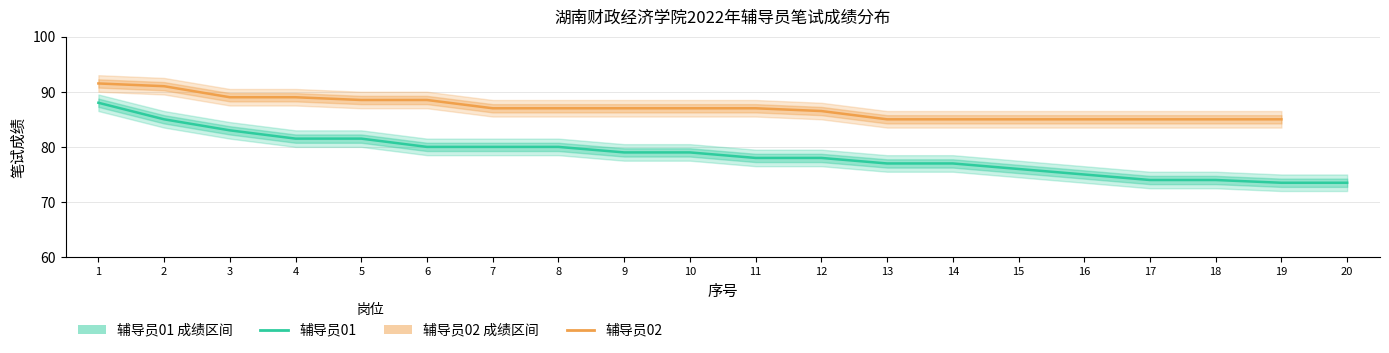

How many values are below 79?

10